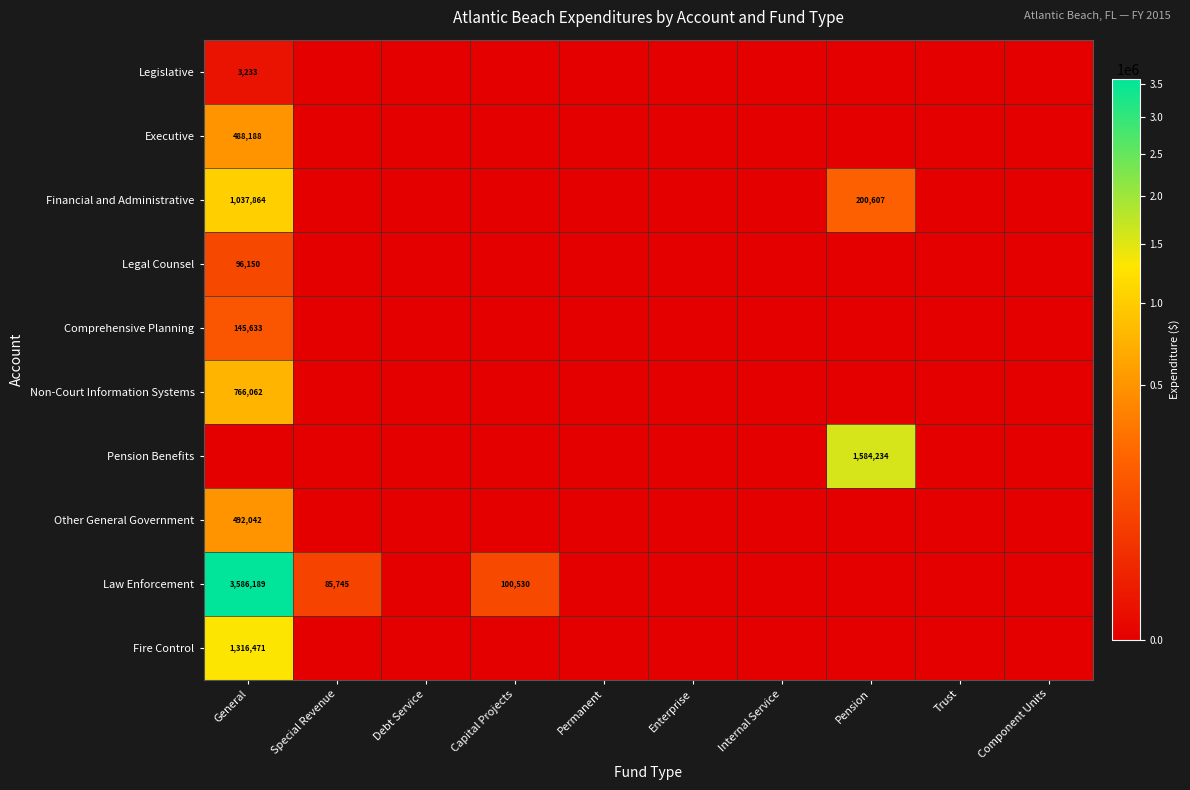

Which has a higher value, Special Revenue or Debt Service?

Special Revenue